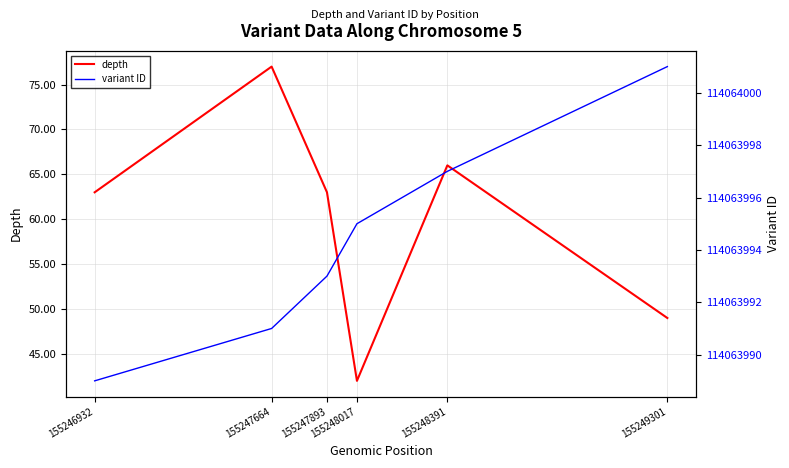

Reading right to left, what are all the values shown in this chart?

depth: 49	66	42	63	77	63
variant ID: 114064001	114063997	114063995	114063993	114063991	114063989